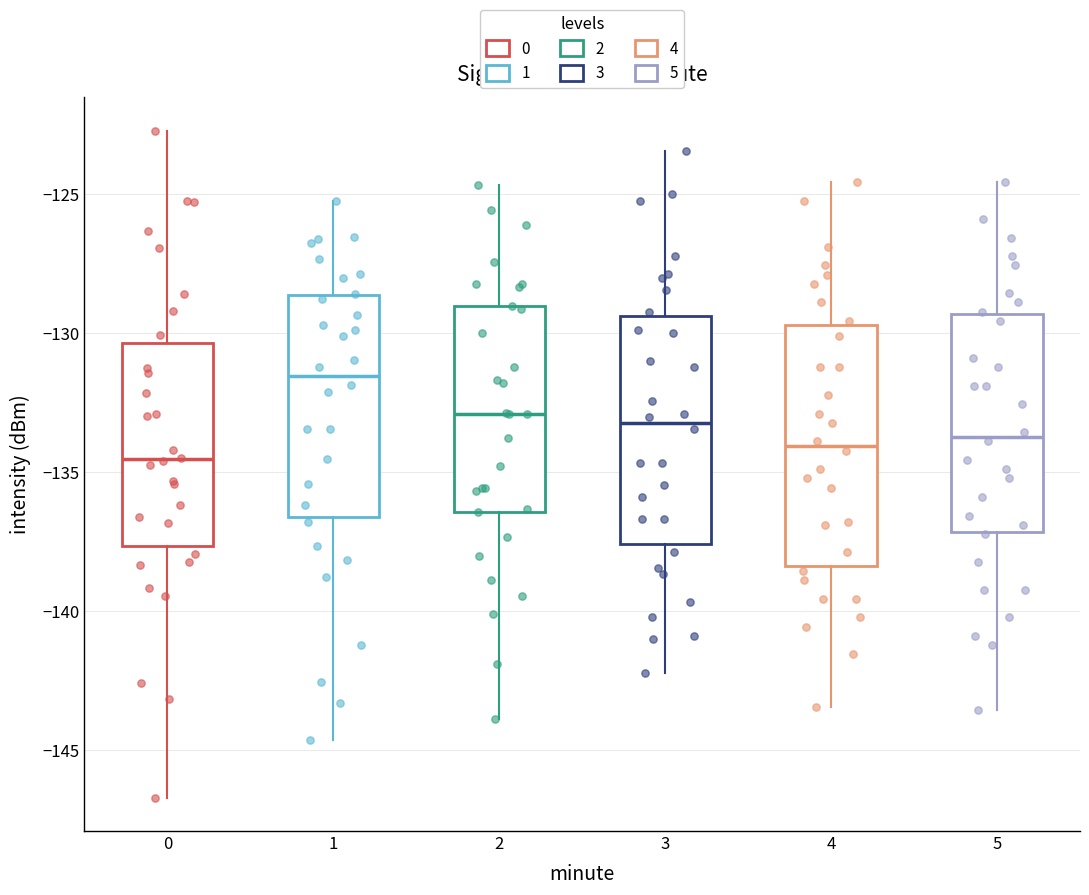

Comparing the boxes themselves (not the whiskers), which one is the tallest?

4